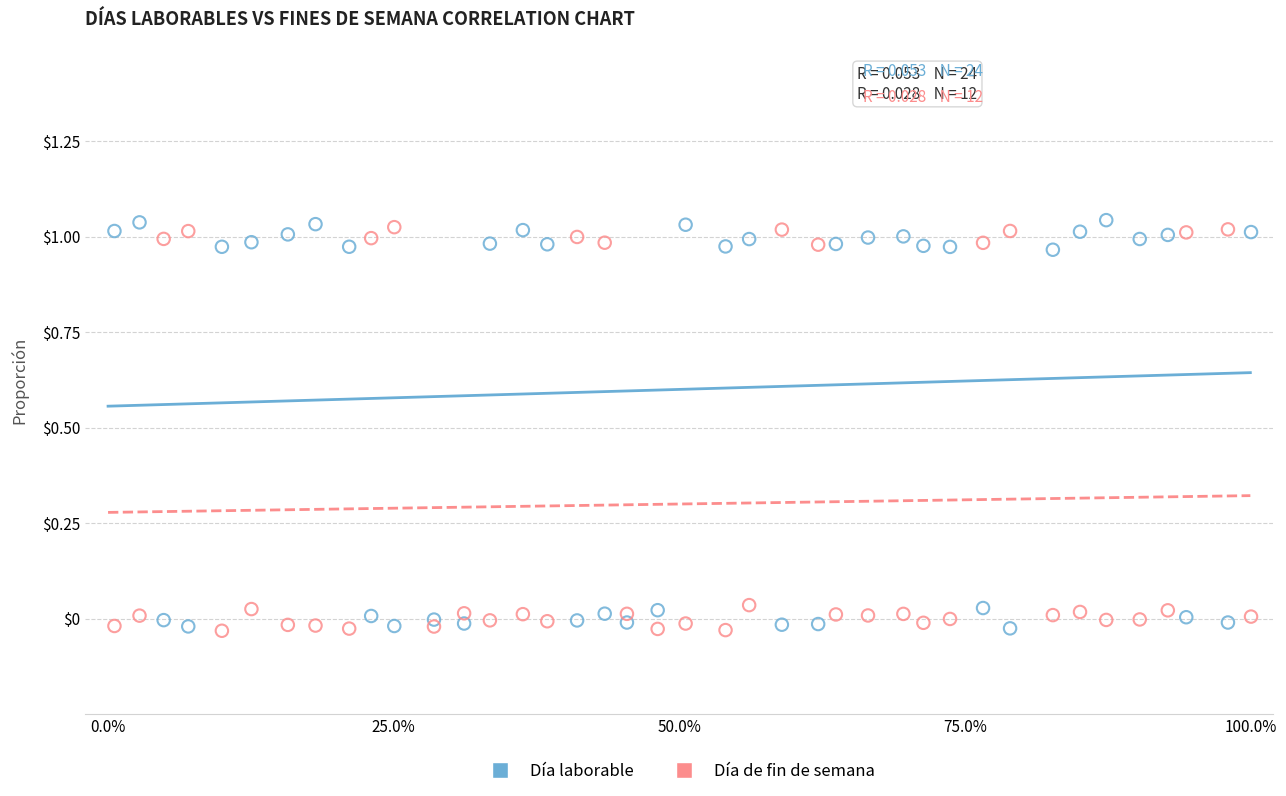

Which series contains the highest Y value?

Día laborable